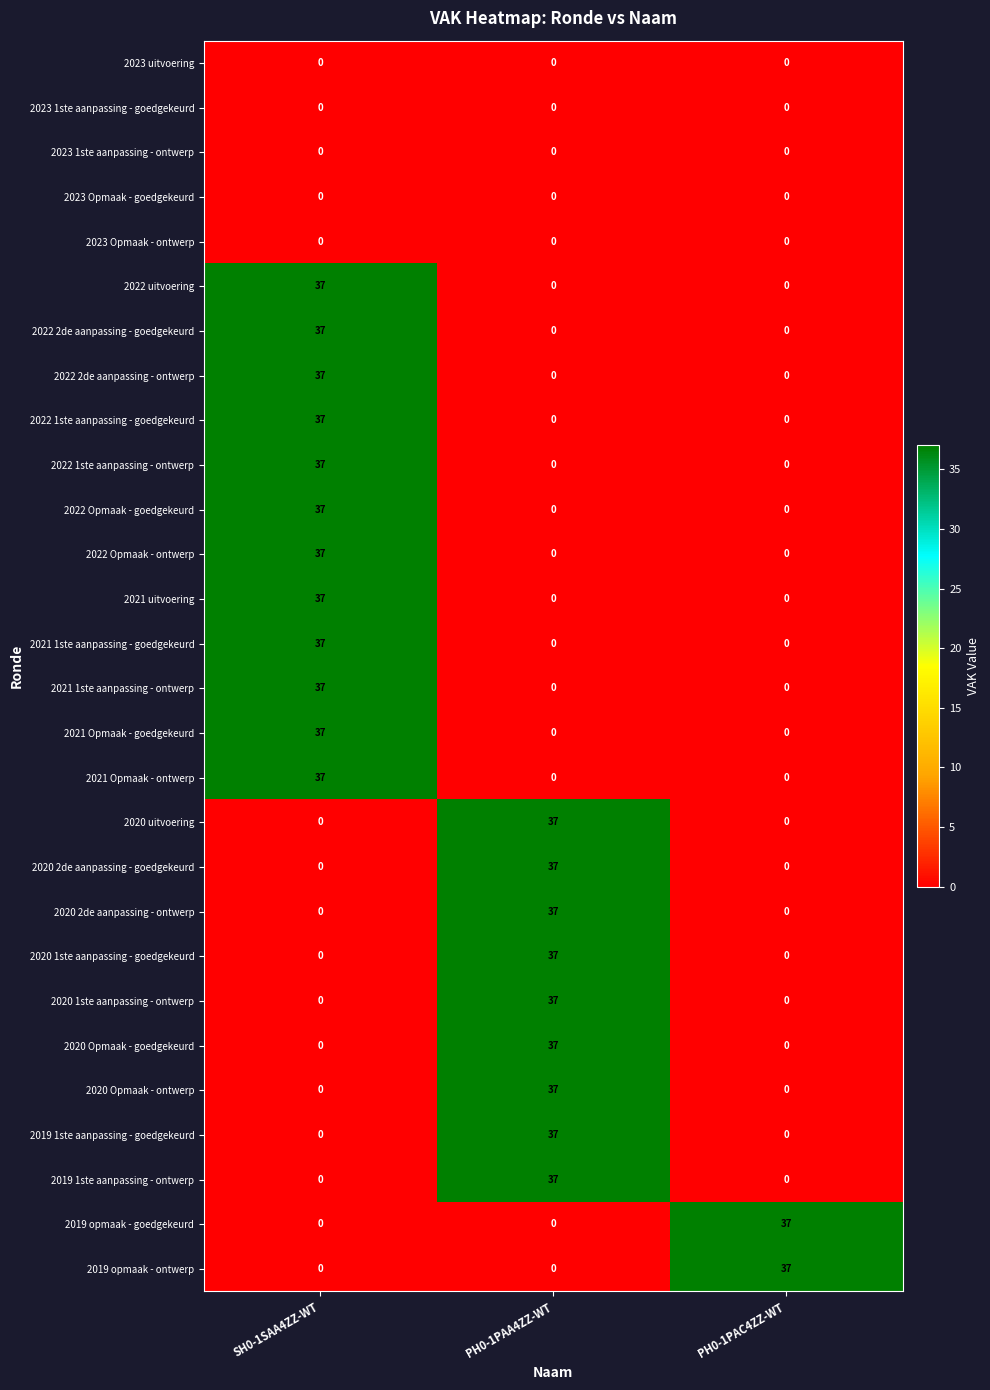

What is the highest value of the 2019 1ste aanpassing - ontwerp series?

37